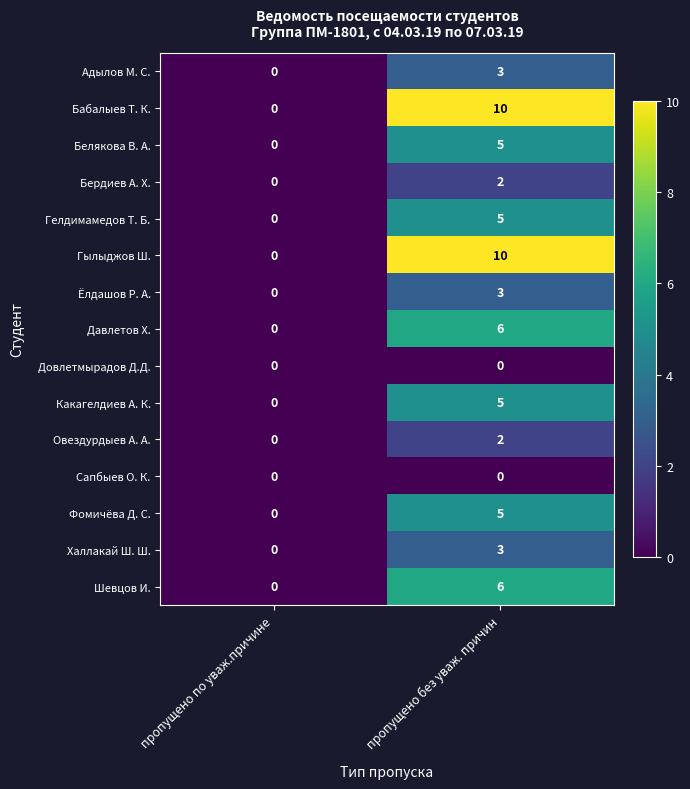

Reading right to left, what are all the values shown in this chart?

Адылов М. С.: пропущено без уваж. причин=3	пропущено по уваж.причине=0
Бабалыев Т. К.: пропущено без уваж. причин=10	пропущено по уваж.причине=0
Белякова В. А.: пропущено без уваж. причин=5	пропущено по уваж.причине=0
Бердиев А. Х.: пропущено без уваж. причин=2	пропущено по уваж.причине=0
Гелдимамедов Т. Б.: пропущено без уваж. причин=5	пропущено по уваж.причине=0
Гылыджов Ш.: пропущено без уваж. причин=10	пропущено по уваж.причине=0
Ёлдашов Р. А.: пропущено без уваж. причин=3	пропущено по уваж.причине=0
Давлетов Х.: пропущено без уваж. причин=6	пропущено по уваж.причине=0
Довлетмырадов Д.Д.: пропущено без уваж. причин=0	пропущено по уваж.причине=0
Какагелдиев А. К.: пропущено без уваж. причин=5	пропущено по уваж.причине=0
Овездурдыев А. А.: пропущено без уваж. причин=2	пропущено по уваж.причине=0
Сапбыев О. К.: пропущено без уваж. причин=0	пропущено по уваж.причине=0
Фомичёва Д. С.: пропущено без уваж. причин=5	пропущено по уваж.причине=0
Халлакай Ш. Ш.: пропущено без уваж. причин=3	пропущено по уваж.причине=0
Шевцов И.: пропущено без уваж. причин=6	пропущено по уваж.причине=0